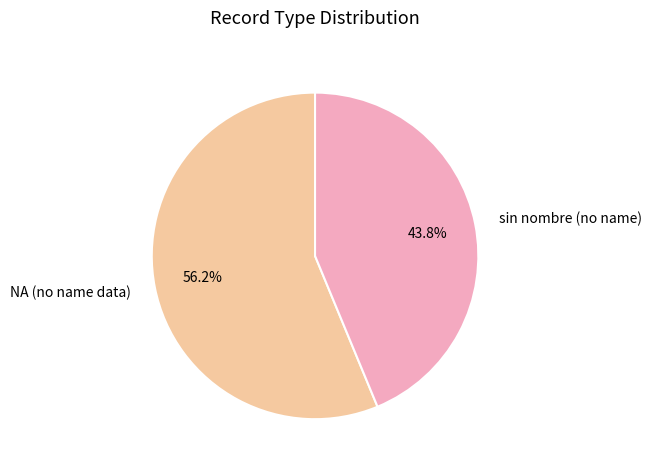

Does any single category account for the majority?

Yes